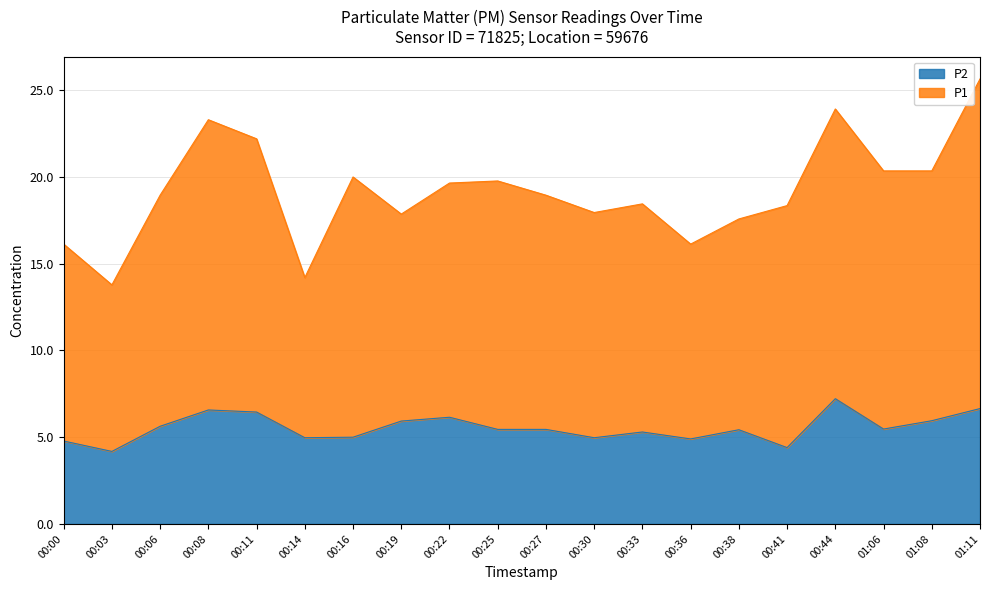

At which label is P1 closest to 19?

00:06